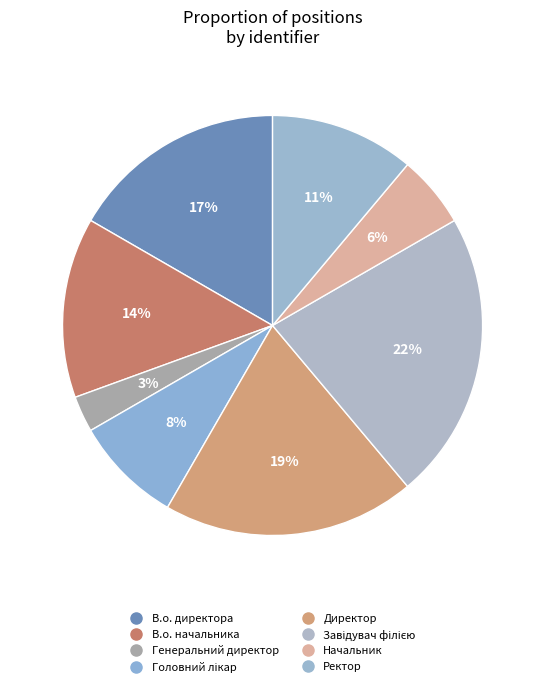

Combined, what portion of the pie is Головний лікар and В.о. директора?

25.0%